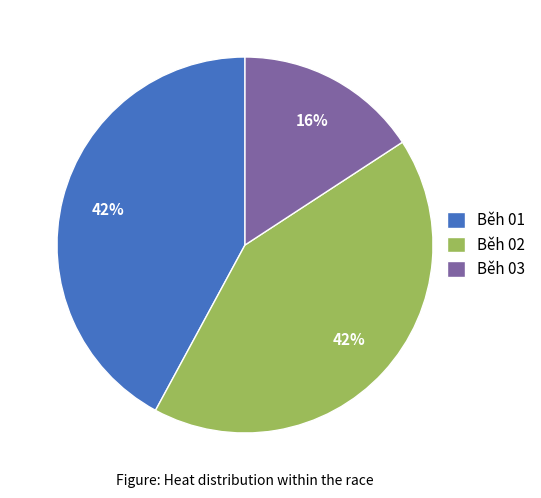

Is the sum of Běh 02 and Běh 03 greater than half?

Yes